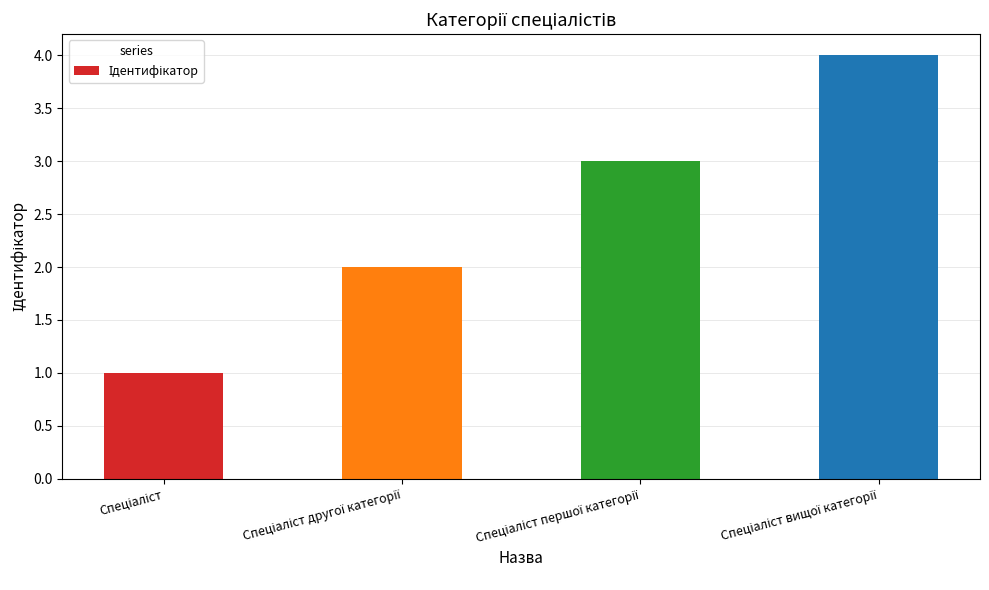

What is the maximum value shown in the chart?

4